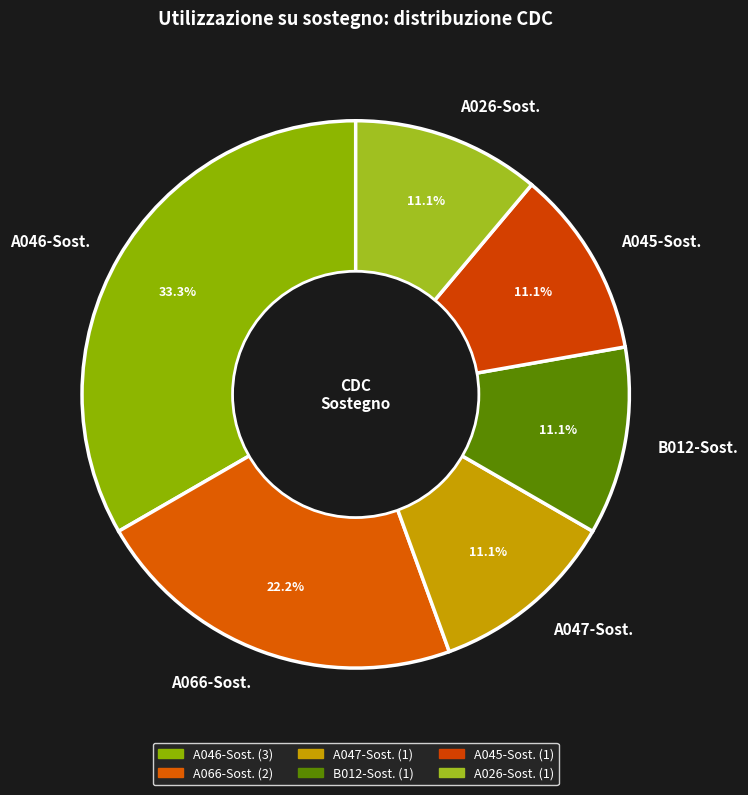

Approximately how many times larger is the value at A045-Sost. compared to A026-Sost.?

1.0